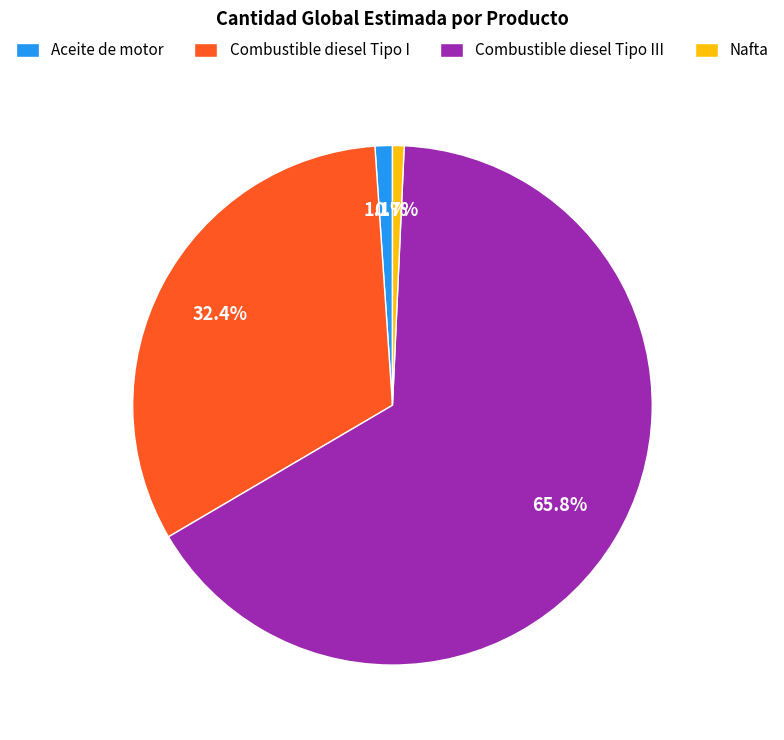

How many segments does this pie chart have?

4